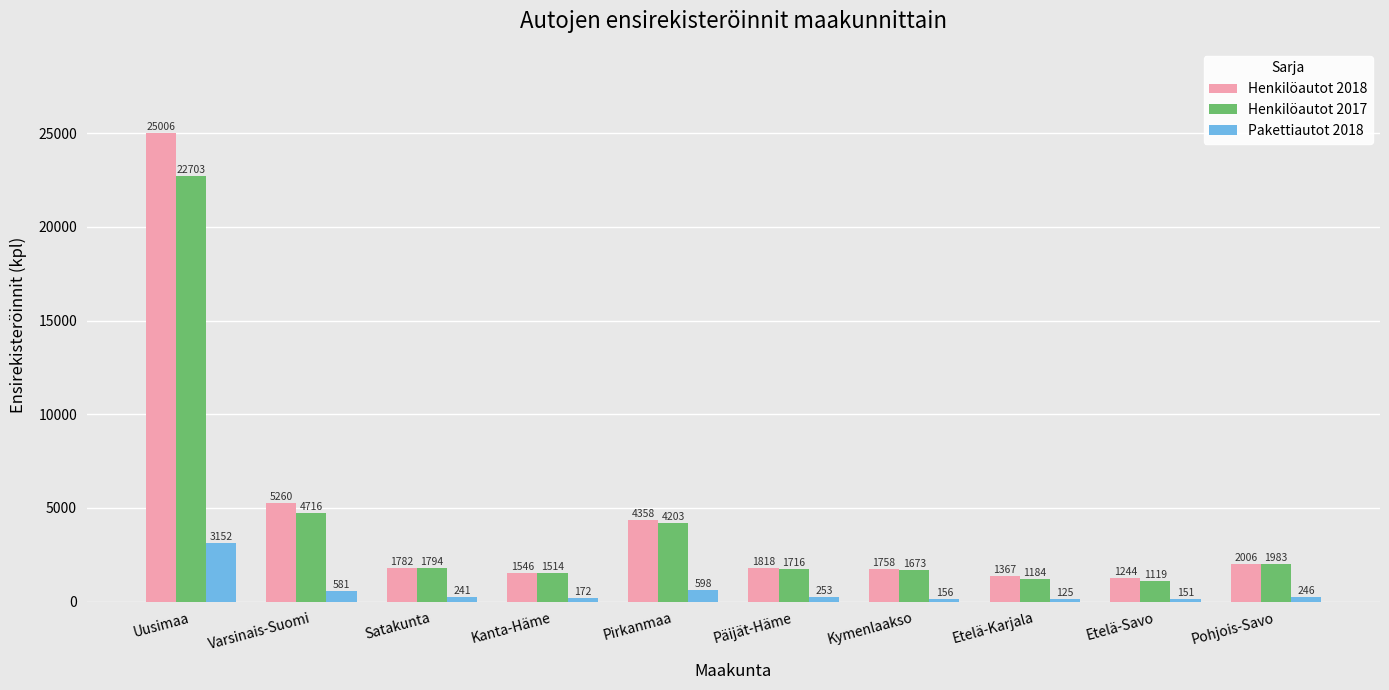

How many bars are there in total?

30